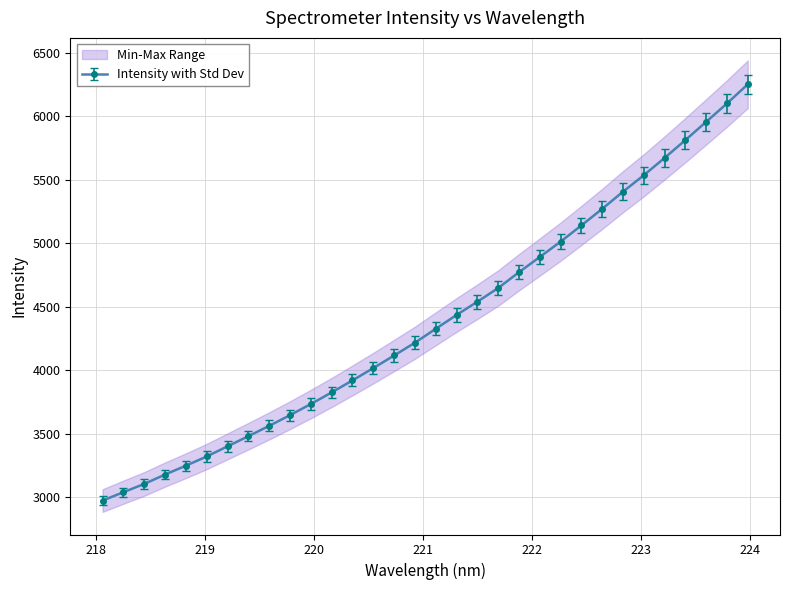

How many data points does each series have?

32